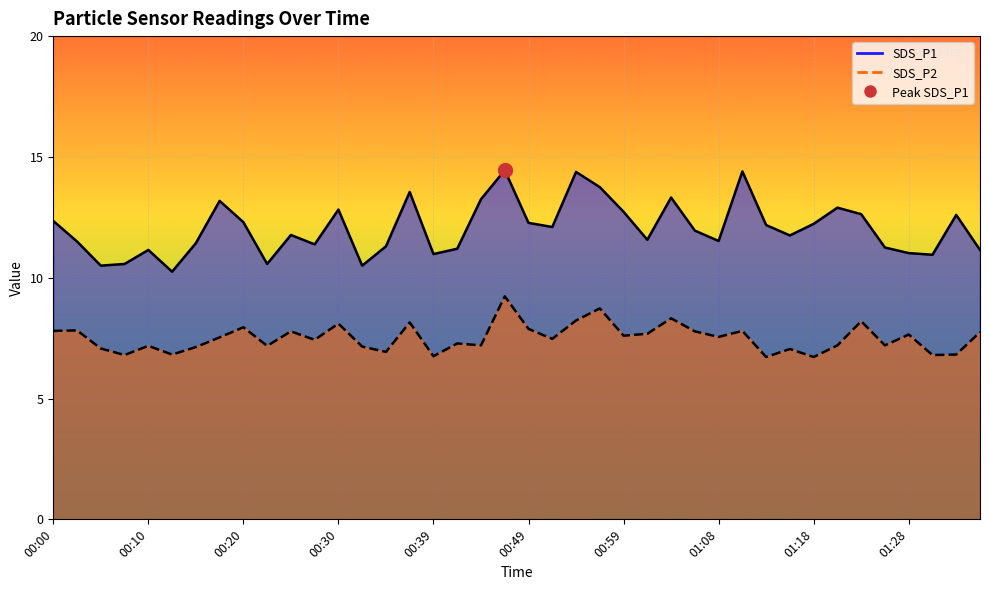

List the series in order of their overall mean, highest first.

SDS_P1 line, SDS_P2 line